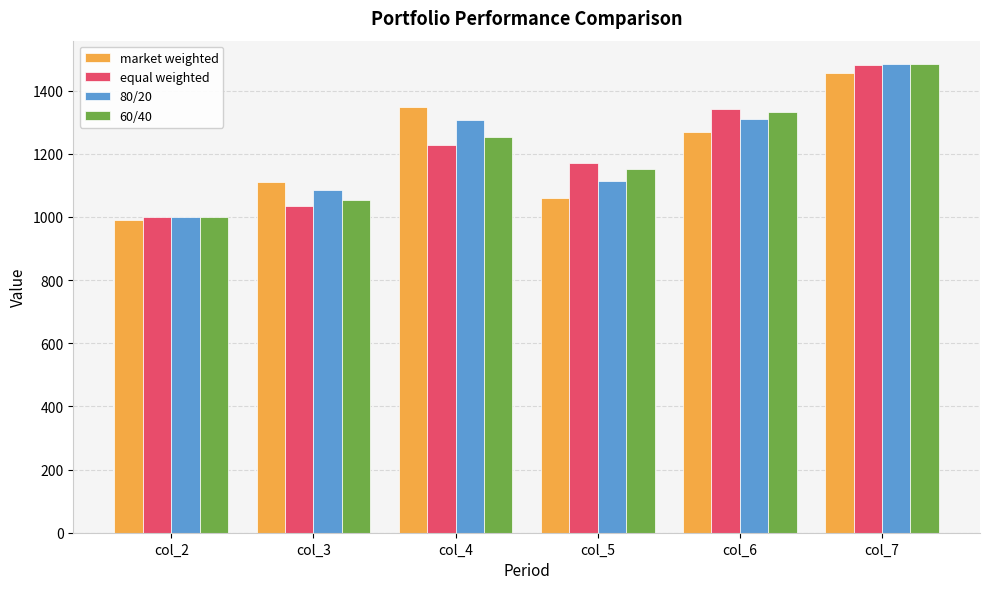

Which category has the lowest value in the equal weighted series?

col_2